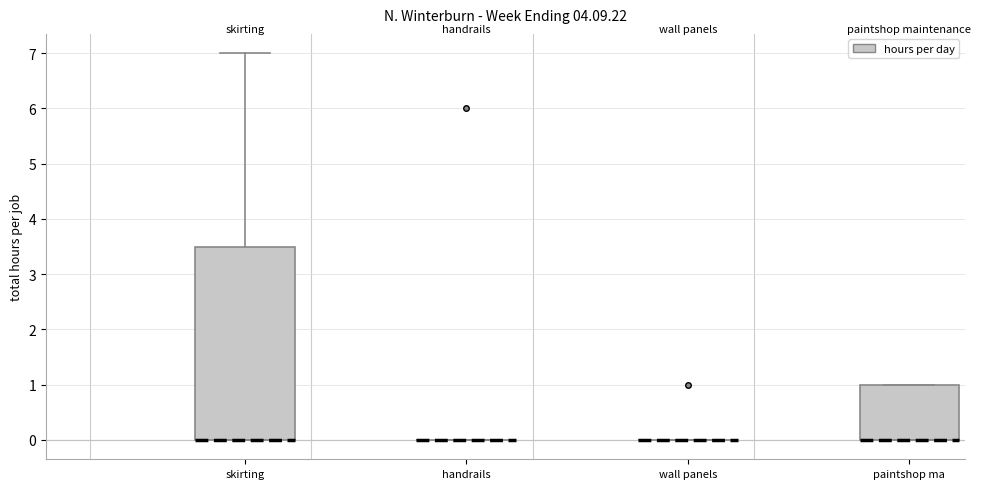

Reading left to right, transcribe this box plot: for each box, give where its median line is, the range the box spans, and where its two whiskers end, as read against the y-axis. The values are not printed on the chart, so give them approximately, as read against the axis.

skirting: median 0.0 (drawn on the box's lower edge), box 0.0 to 3.5, whiskers 0.0 to 7.0
handrails: box collapsed to a line at 0.0, whiskers 0.0 to 0.0
wall panels: box collapsed to a line at 0.0, whiskers 0.0 to 0.0
paintshop ma: median 0.0 (drawn on the box's lower edge), box 0.0 to 1.0, whiskers 0.0 to 1.0